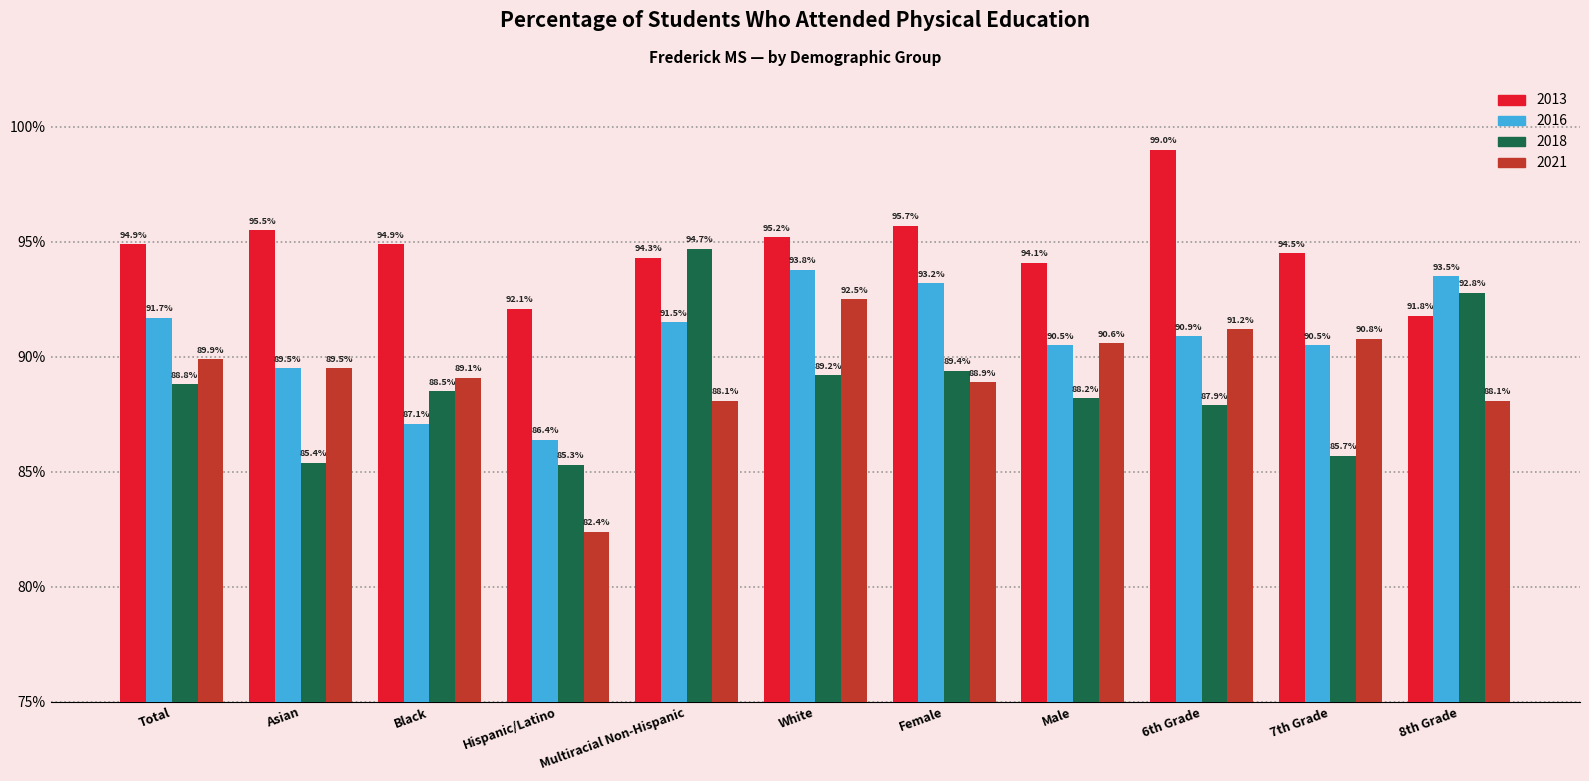

Are the bars horizontal?

No